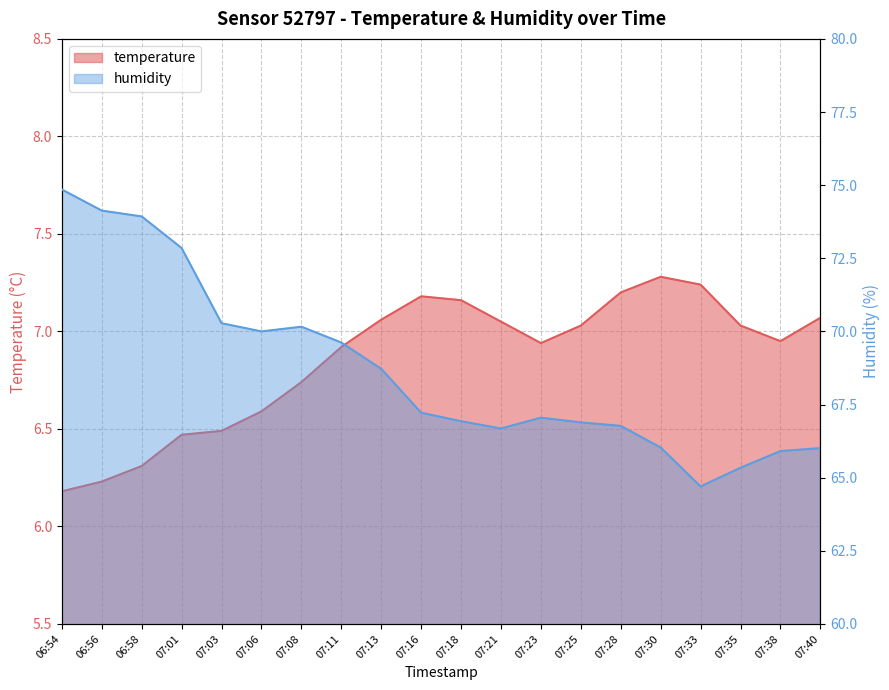

Which series has the largest total across all categories?

humidity